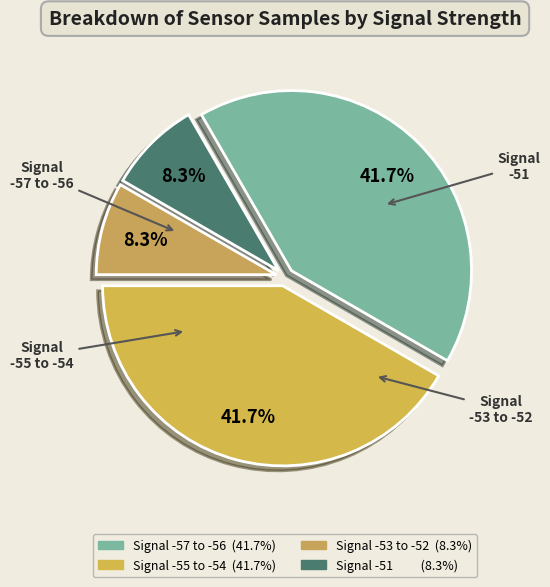

Count the number of slices in the pie.

4